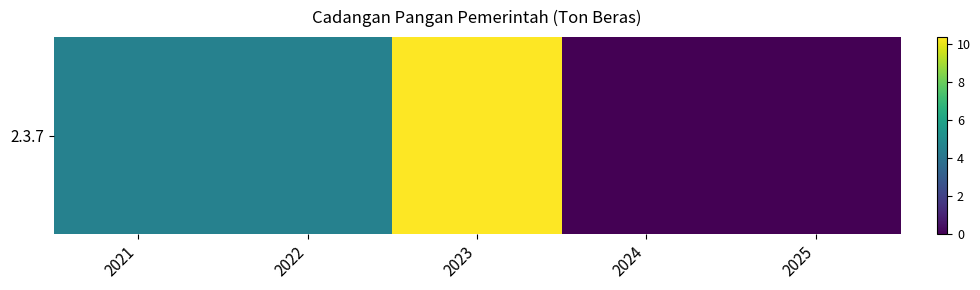

What is the difference between the maximum and minimum values?

10.3